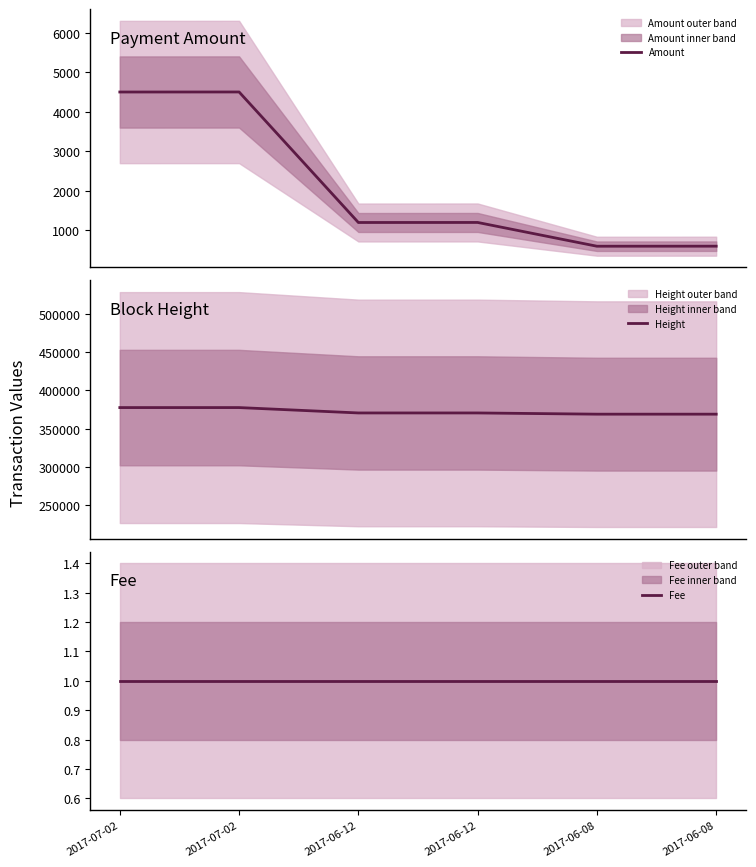

Which has a higher value, 2017-07-02 or 2017-06-08?

2017-07-02